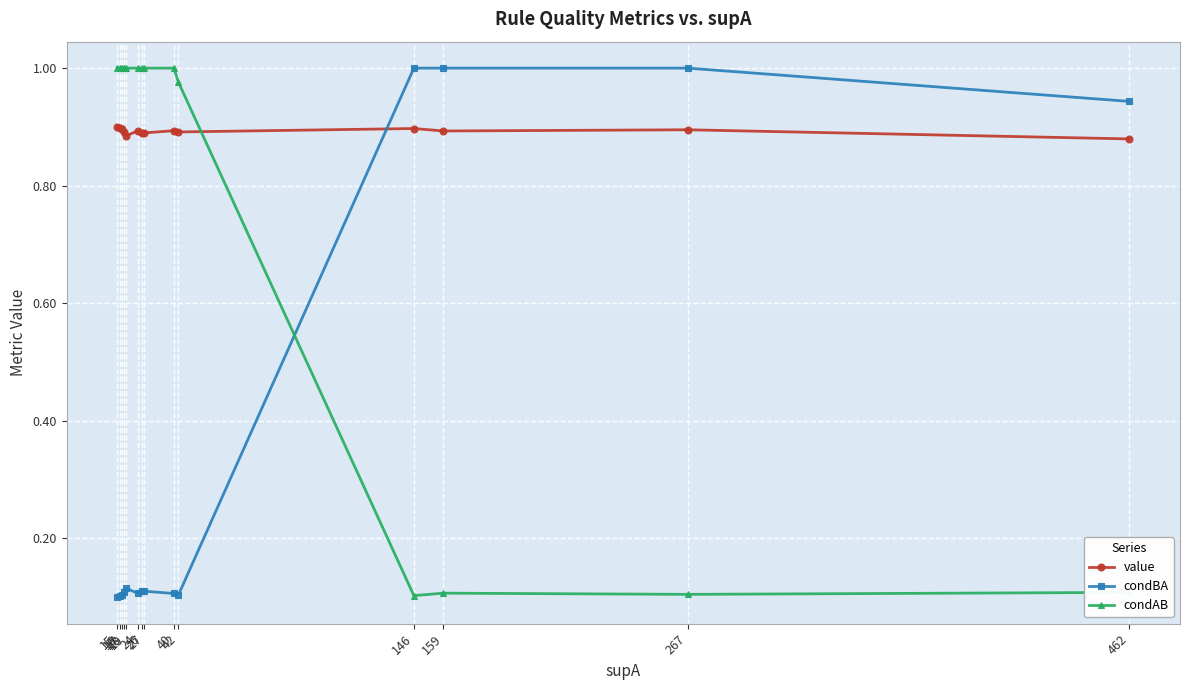

List the series in order of their overall mean, highest first.

value, condAB, condBA